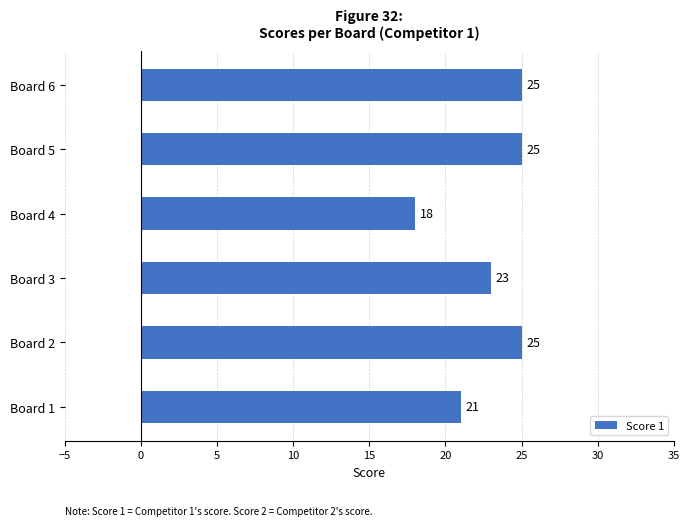

What is the average value?

23